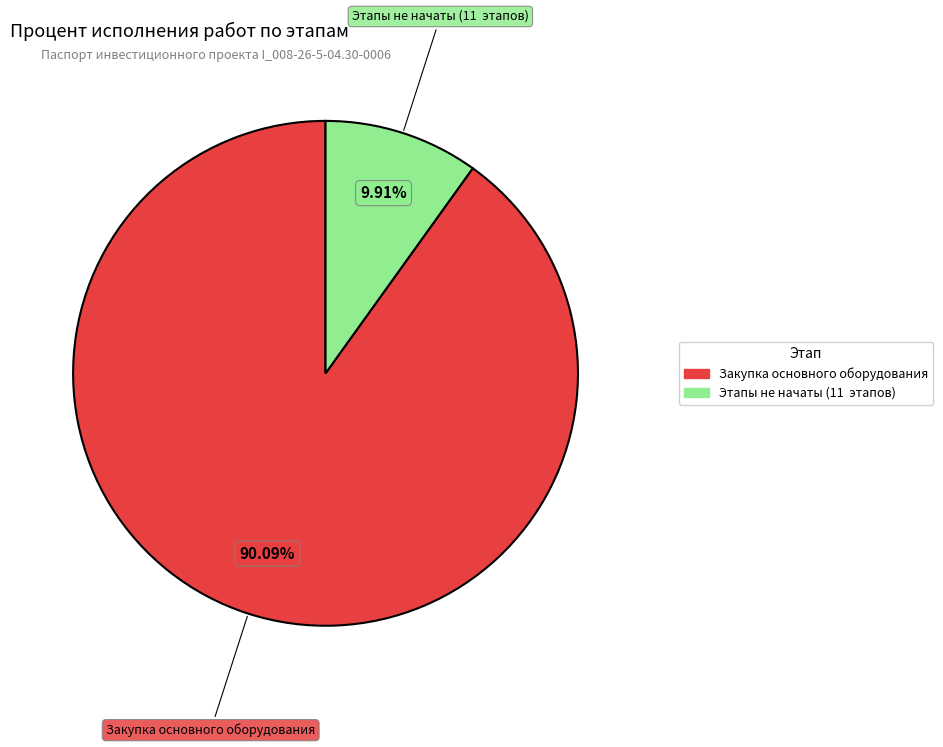

Count the number of slices in the pie.

2